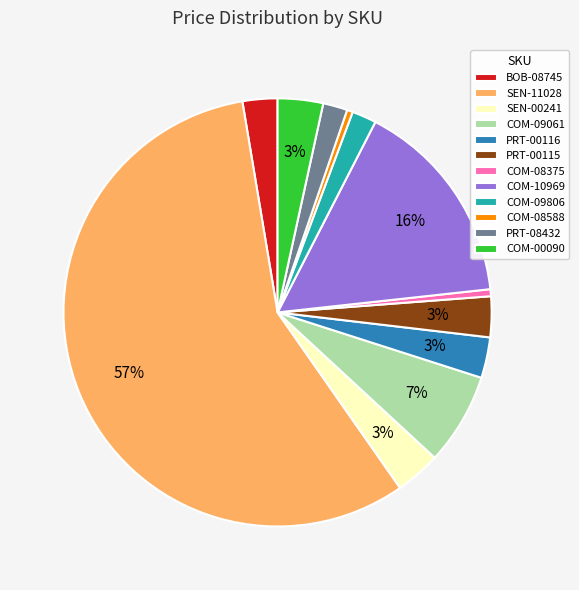

Combined, do COM-08588 and COM-09806 account for over 50%?

No